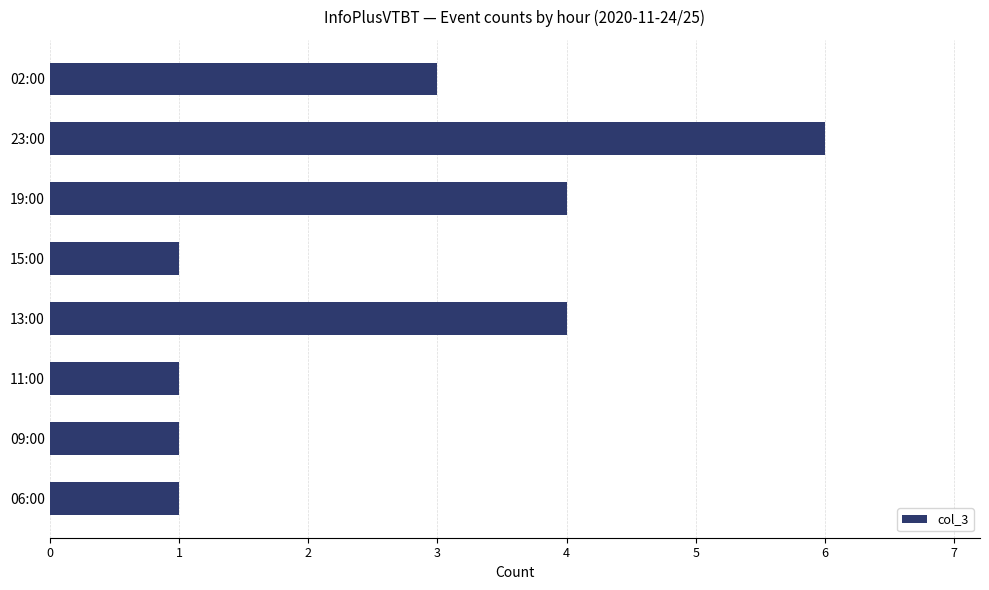

What is the difference between the maximum and minimum values?

5